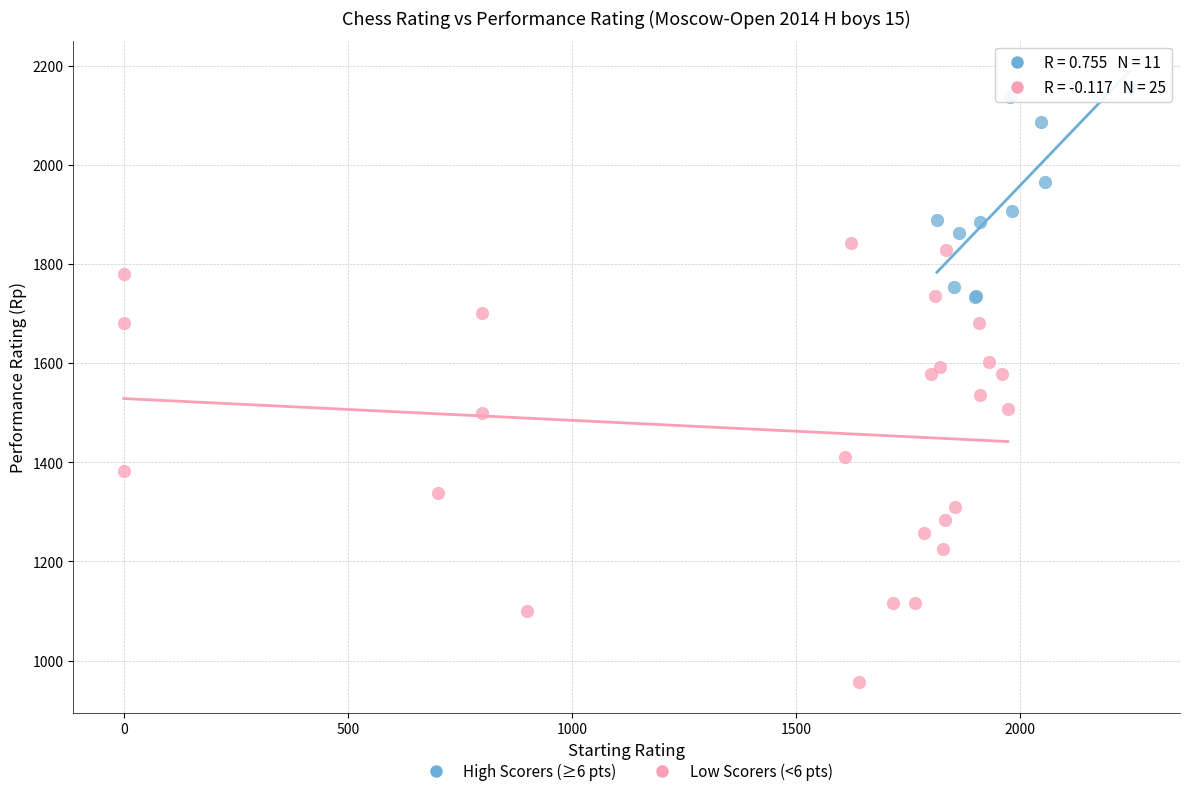

Which series contains the highest Y value?

High Scorers (≥6 pts)